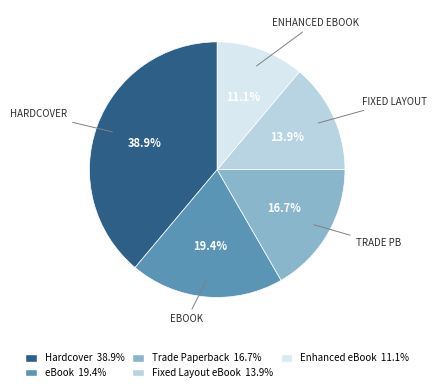

The eBook slice represents 19% of the pie. True or false?

True